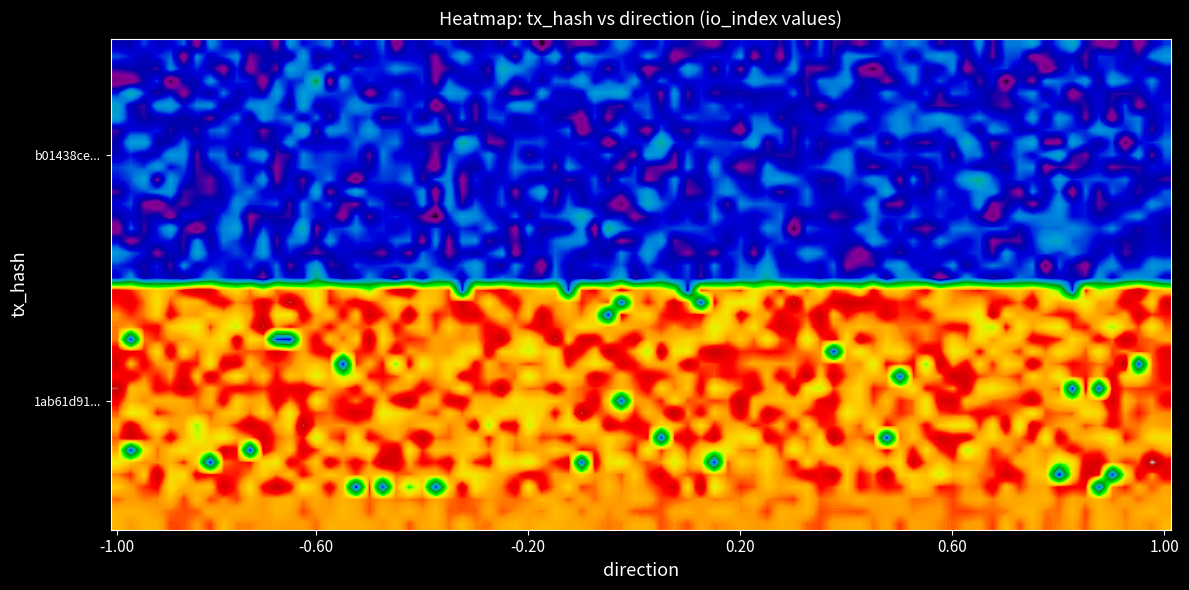

List the series in order of their peak value, lowest first.

b01438ce6da87b13c7f210daa1506e41389b090, 1ab61d9194ee751e5535d31842dae56d234152b